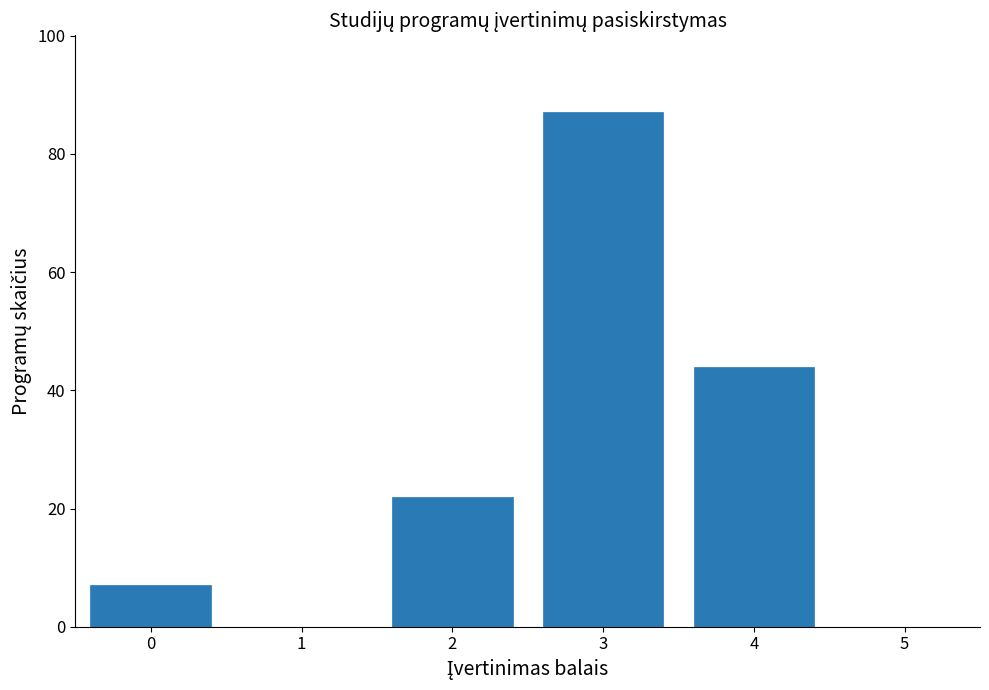

Reading left to right, list all the values displayed in this chart.

0=7	2=22	3=87	4=44